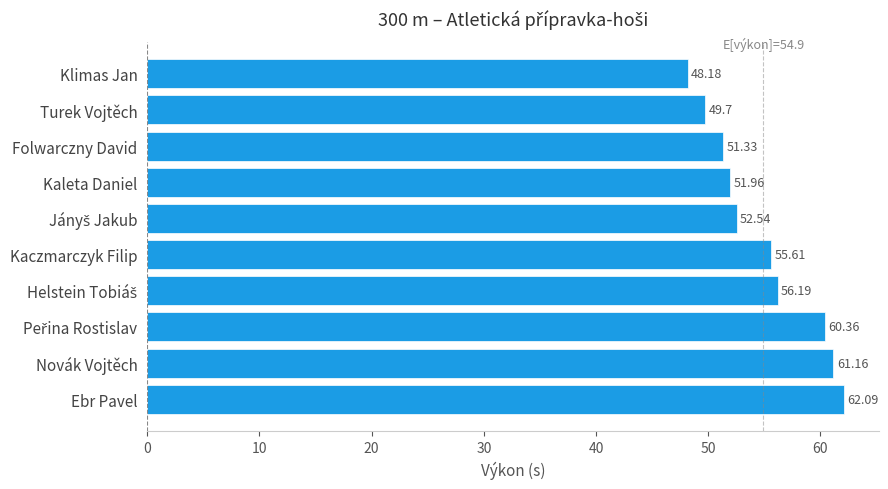

At which label is the value closest to 55?

Kaczmarczyk Filip